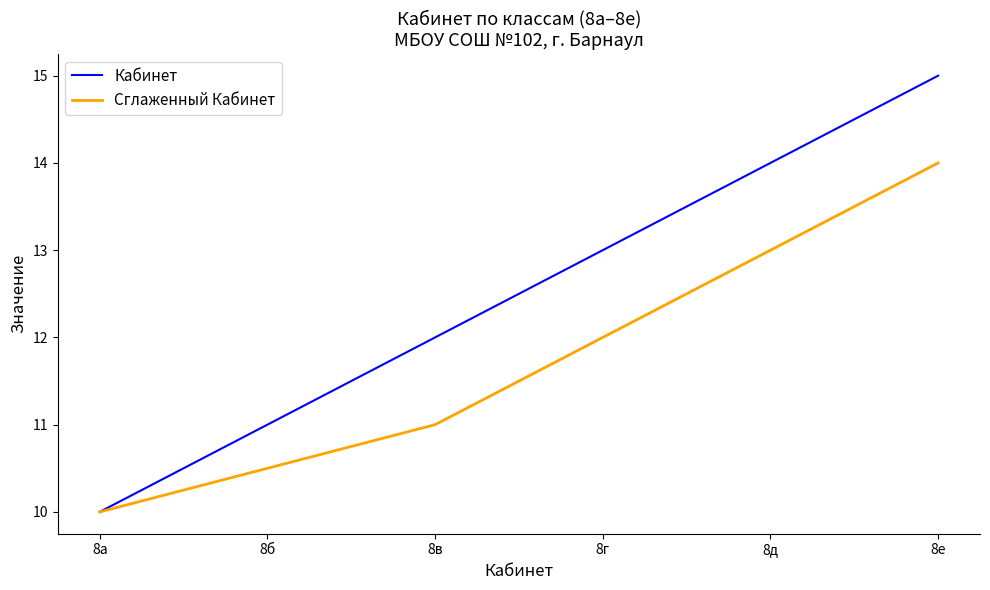

Is the value of Сглаженный Кабинет at 8б greater than the value of Кабинет at 8б?

No